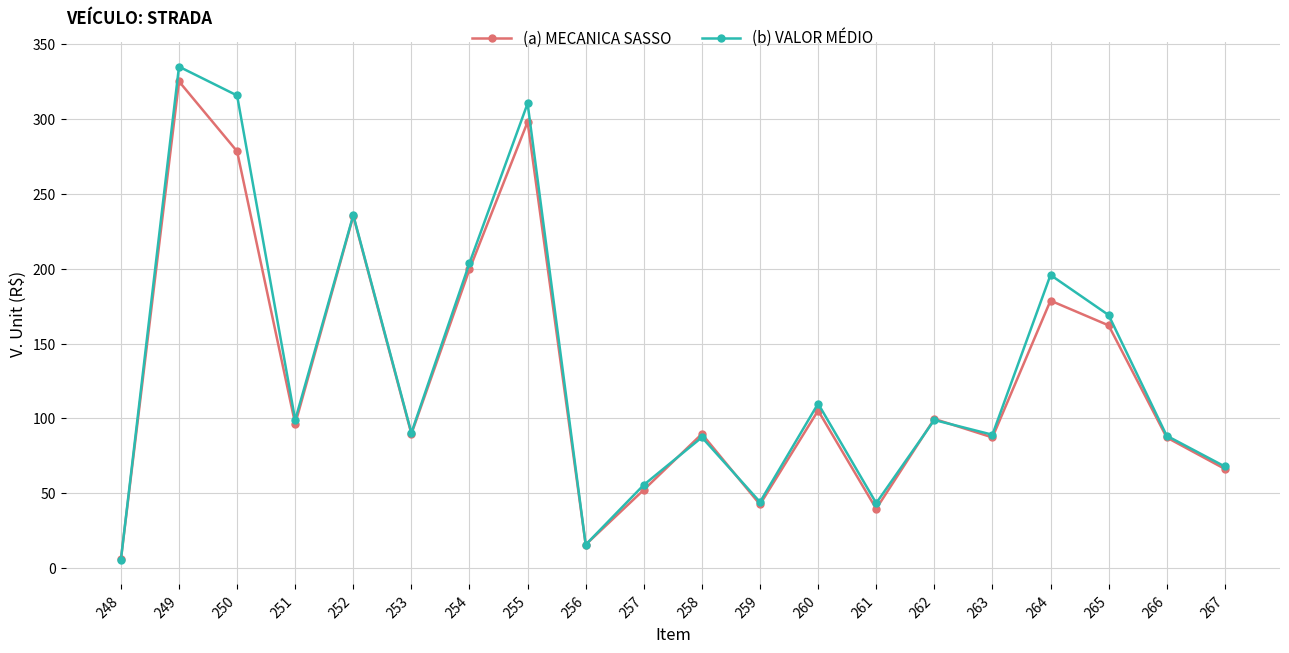

What is the value of the (b) VALOR MÉDIO point at the 15th from the left?

98.9